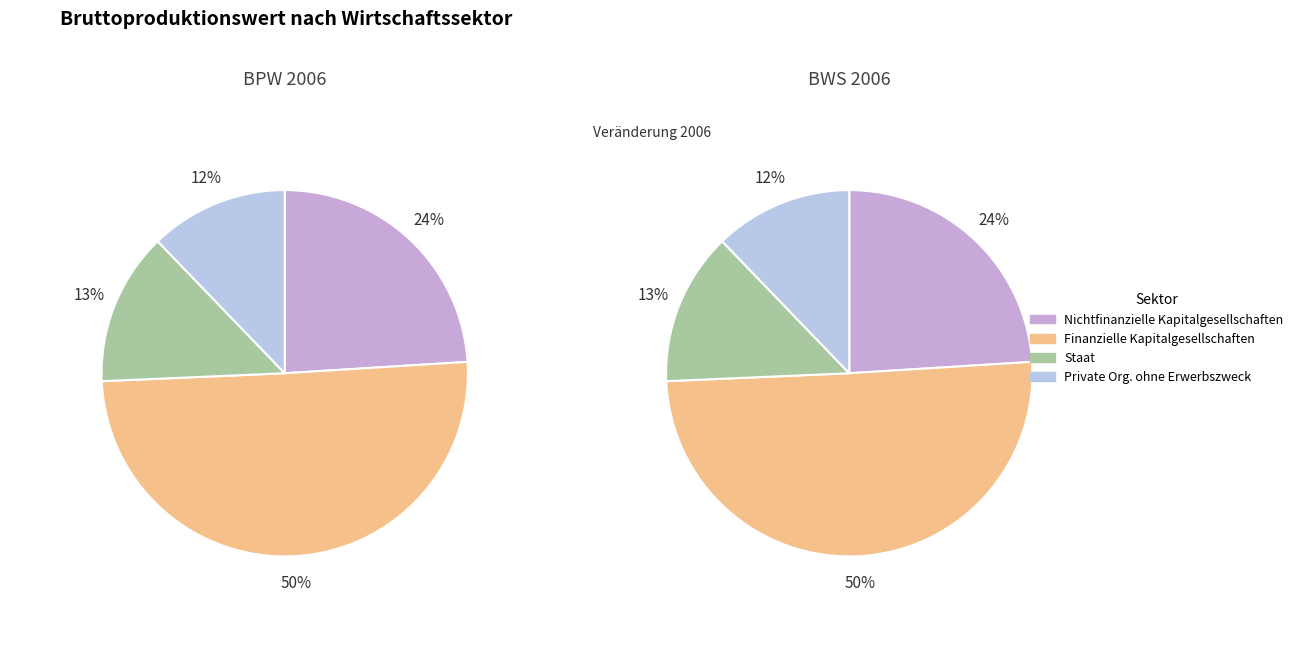

How many slices are in this pie chart?

4